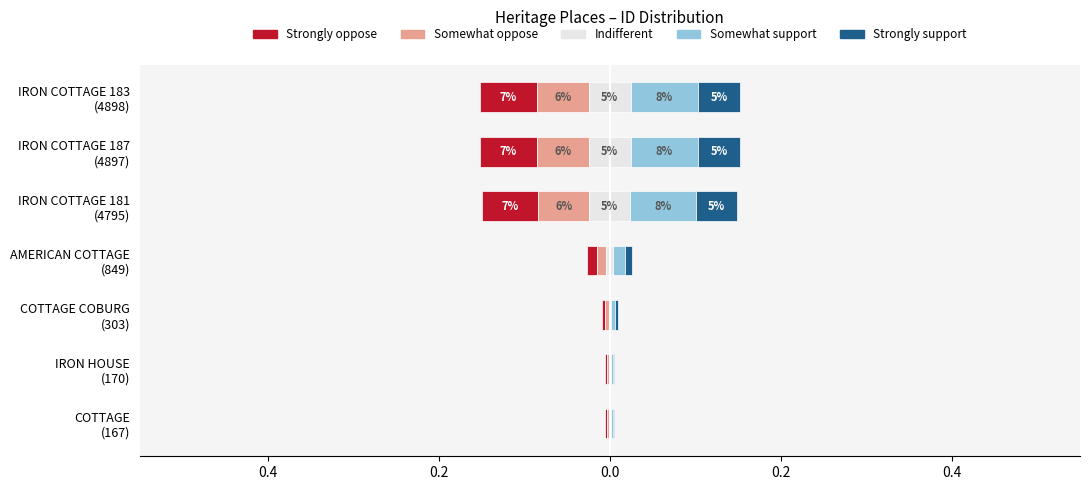

Does the chart contain any negative values?

No